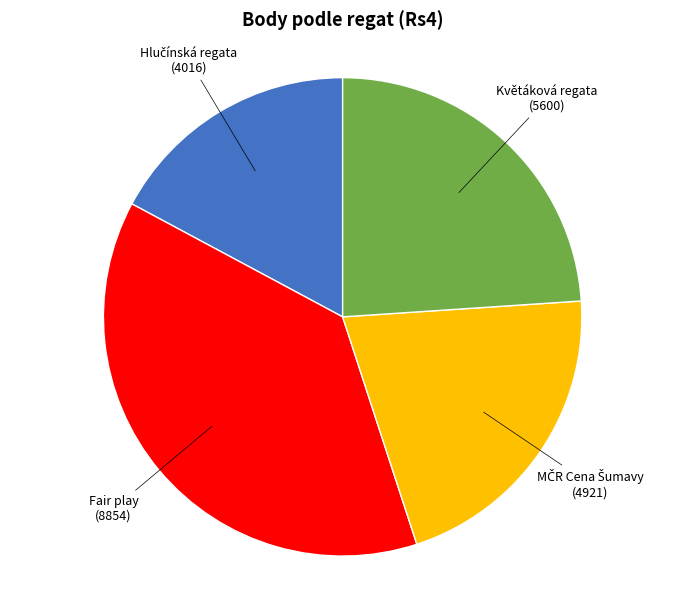

Does Fair play represent more than half of the total?

No